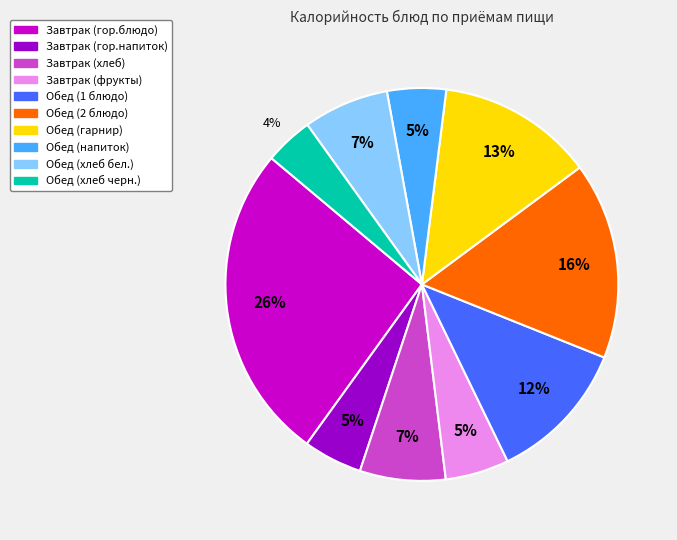

Which category has the smallest portion of the pie?

Обед (хлеб черн.)